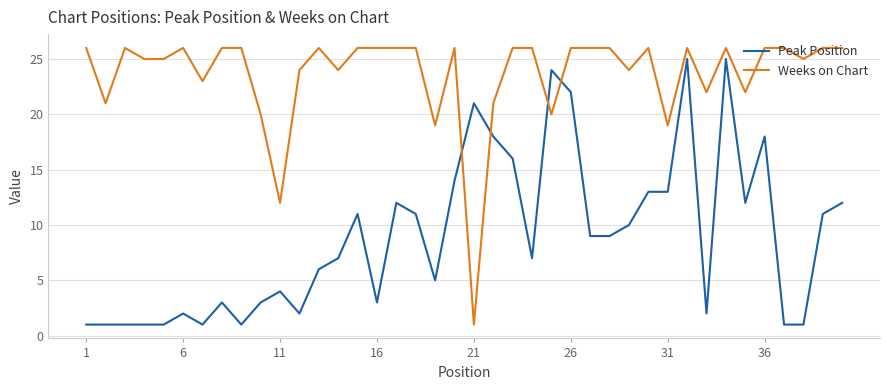

List the series in order of their overall mean, lowest first.

Peak Position, Weeks on Chart